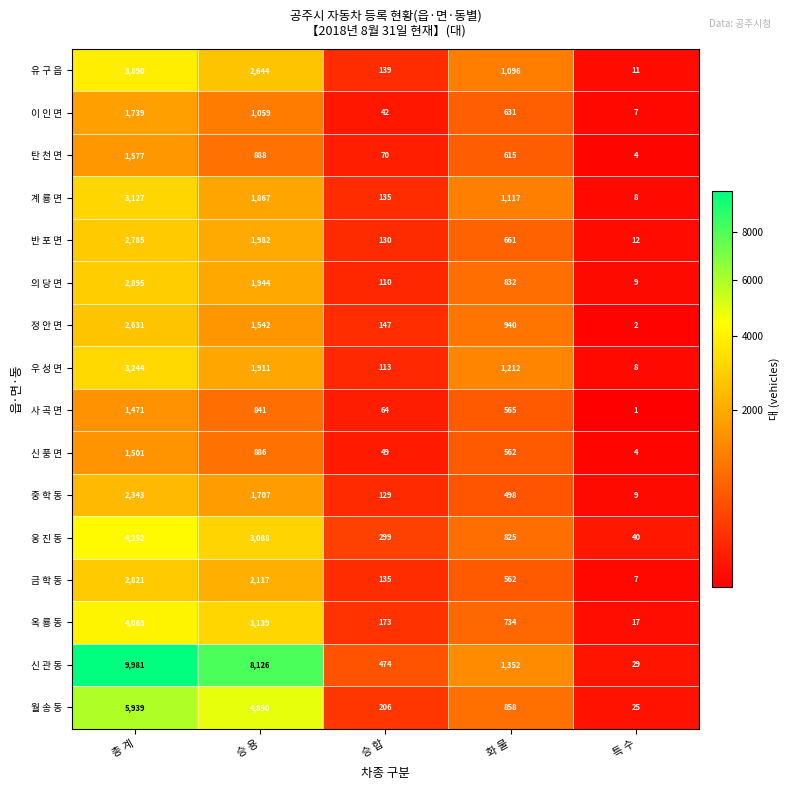

True or false: 옥 룡 동 has a value of 2659 at 총 계.

False